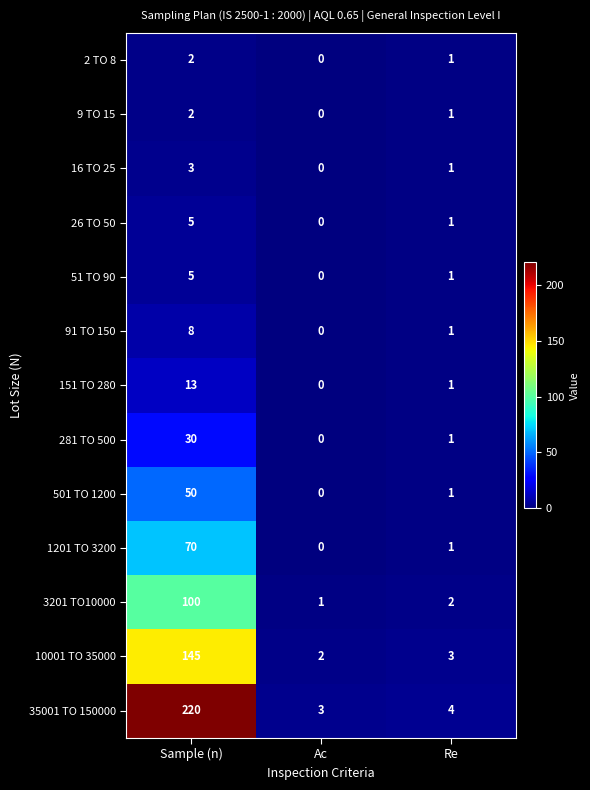

How many data points does each series have?

3